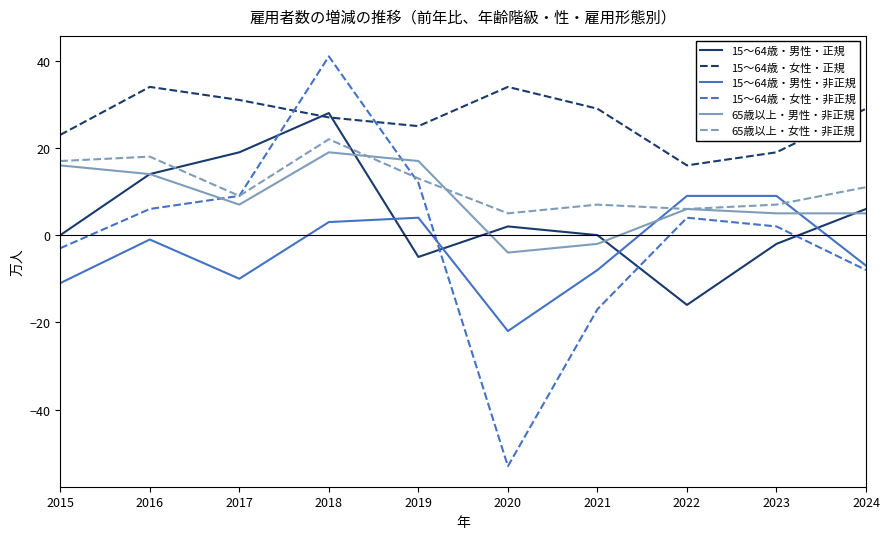

At which category does the chart reach its minimum across all series?

2020